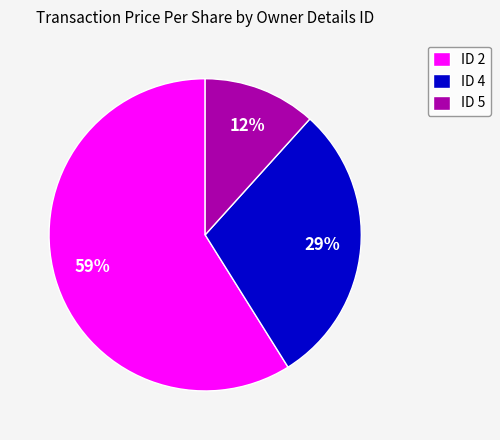

Is there a majority slice in this chart?

Yes